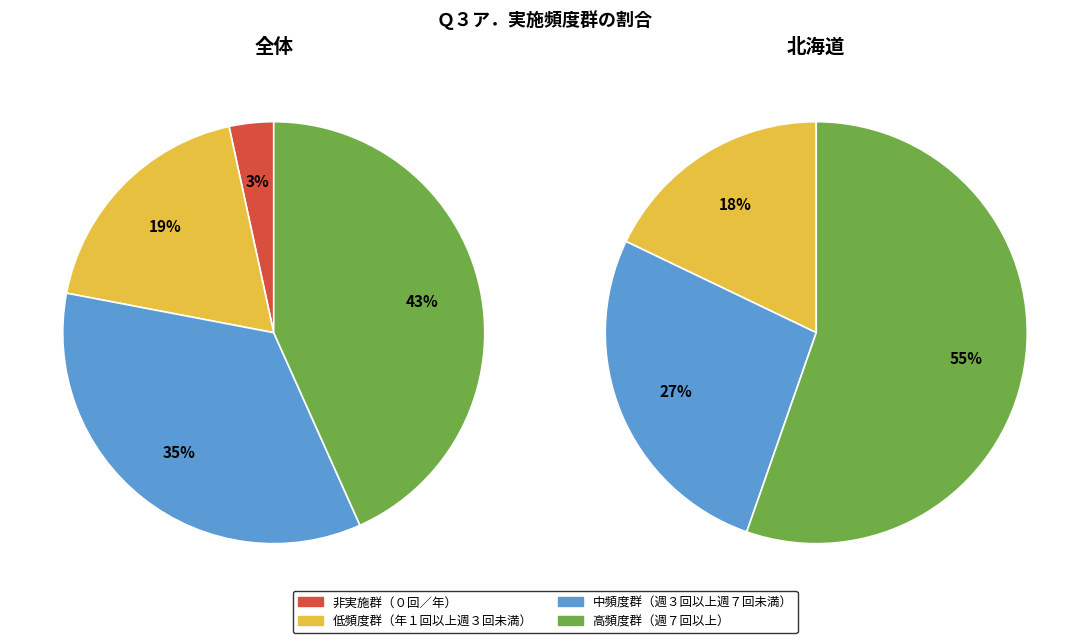

Is it true that 北海道 is 16% of the pie?

False